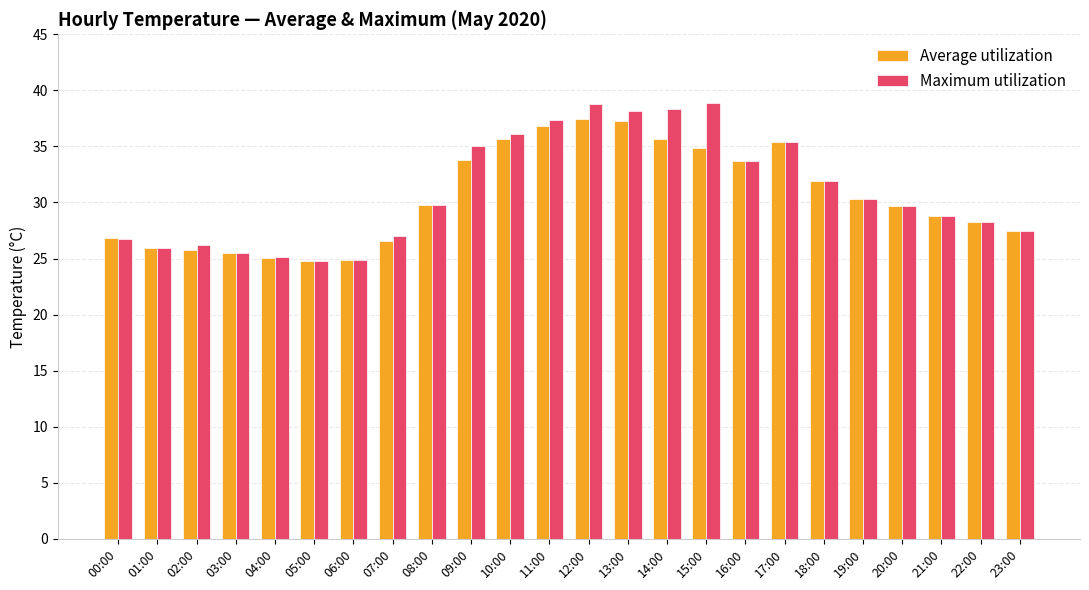

What is the average value of the Average utilization series?

30.5